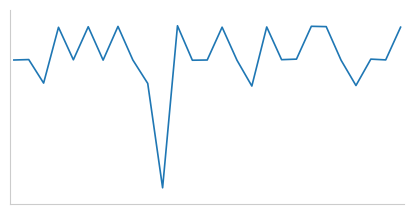

Does the chart have visible grid lines?

No